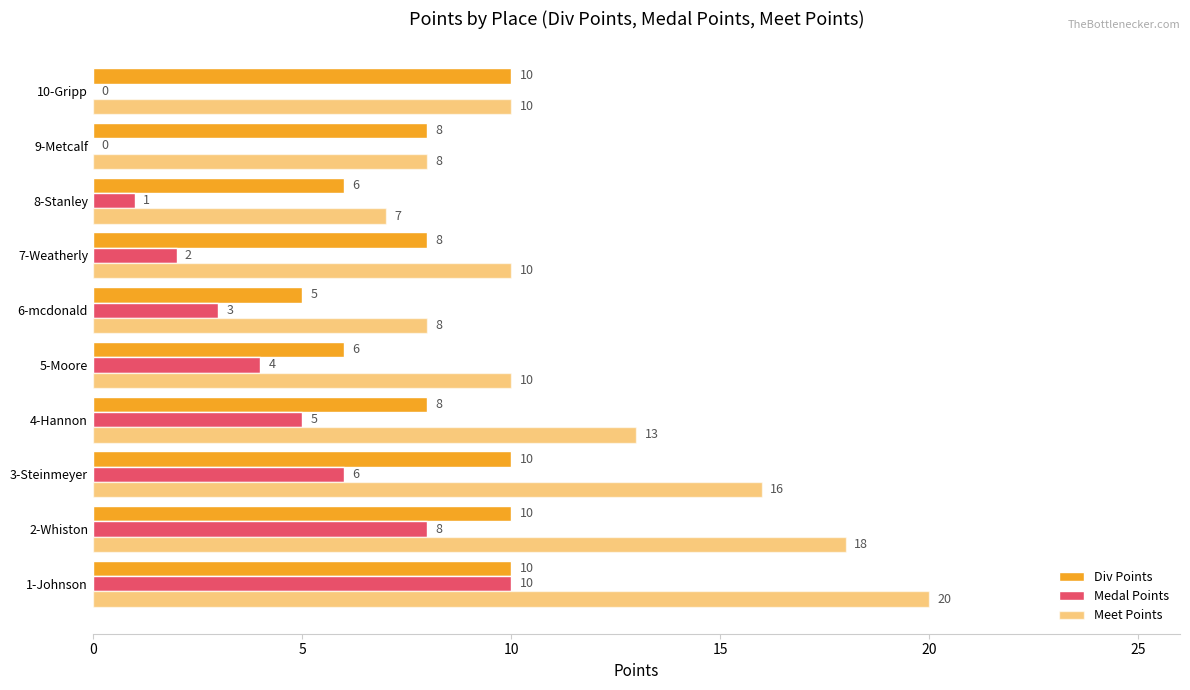

How many data points does each series have?

10